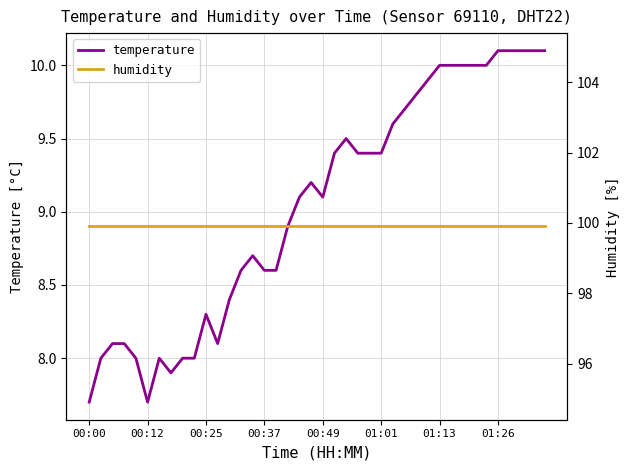

What is the minimum value for temperature?

7.7